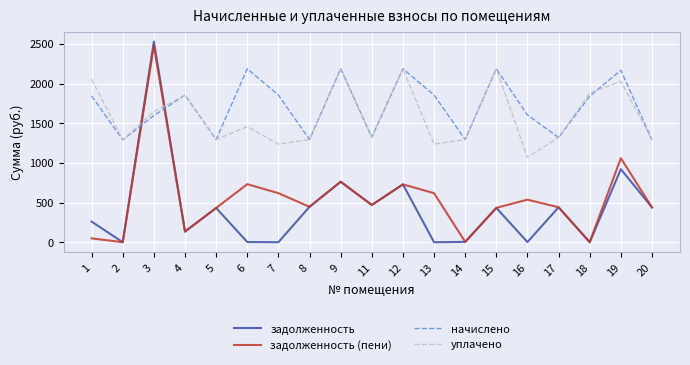

At which category is the sum across all series the highest?

3